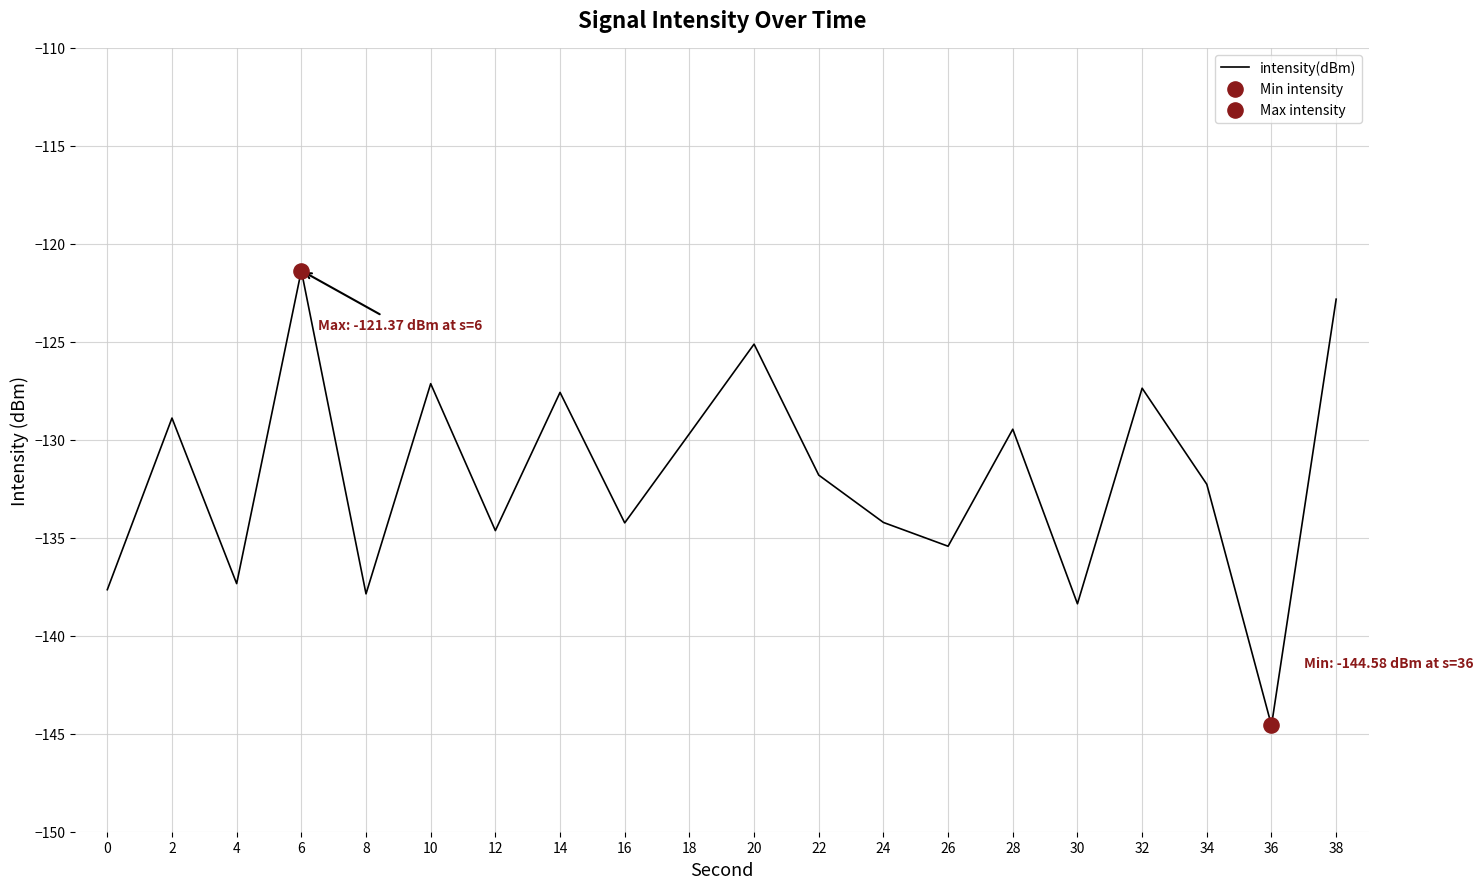

Between 26 and 16, which is larger?

16